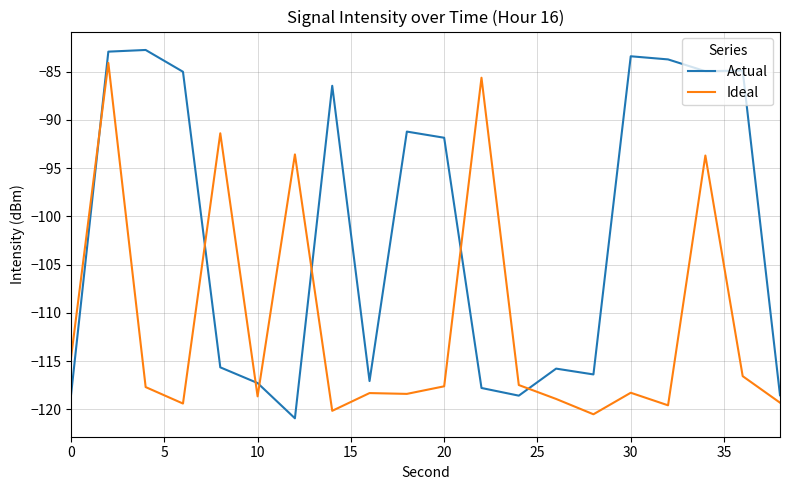

Does the chart have visible grid lines?

Yes